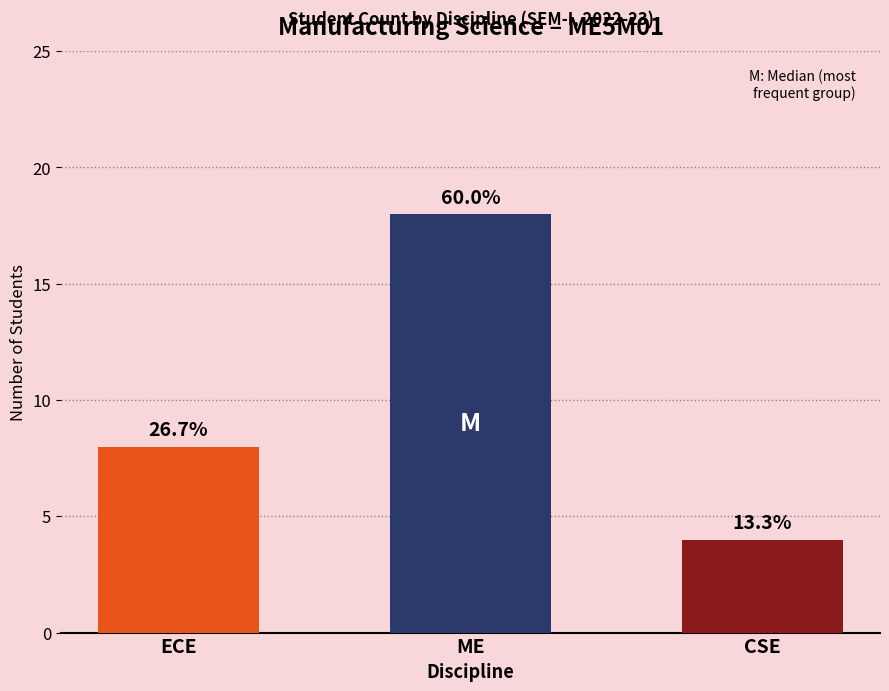

Which has a higher value, ECE or ME?

ME